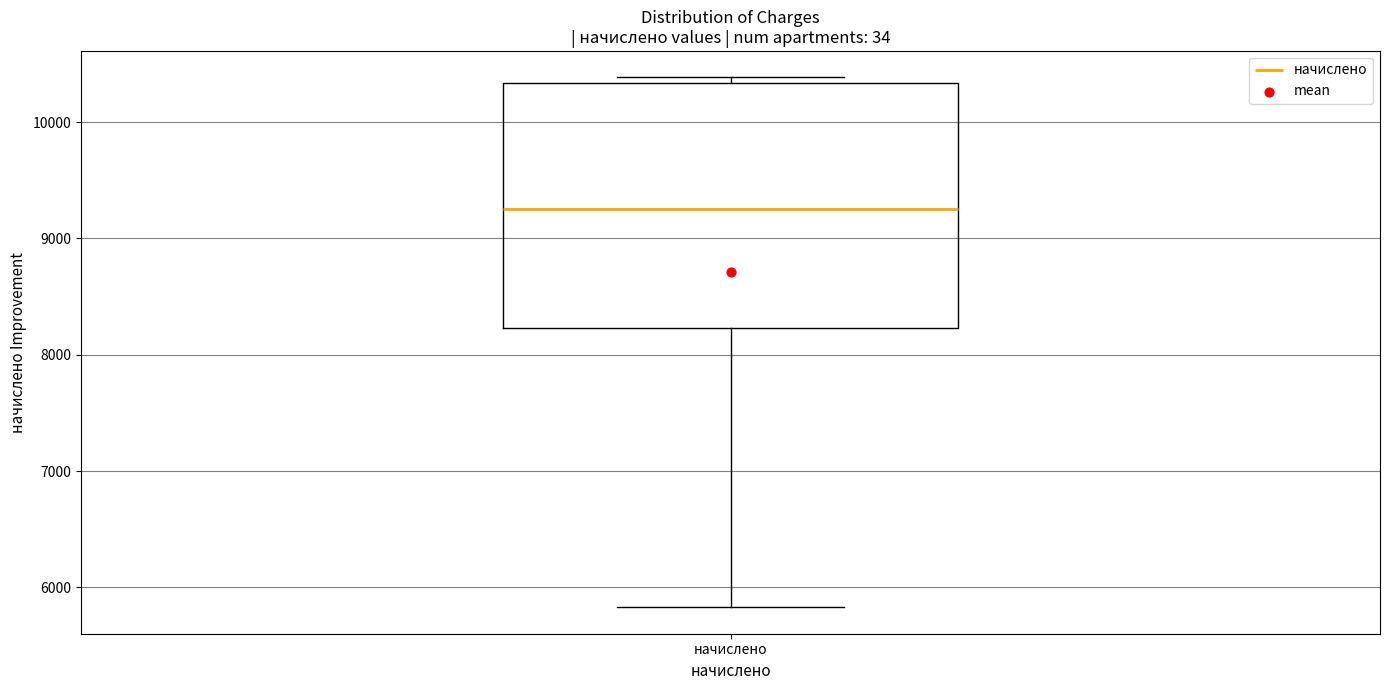

Transcribe this box plot: give where the median line is, the range the box spans, and where the two whiskers end, as read against the y-axis. The values are not printed on the chart, so give them approximately, as read against the axis.

median 9200, box 8200 to 10300, whiskers 5800 to 10400